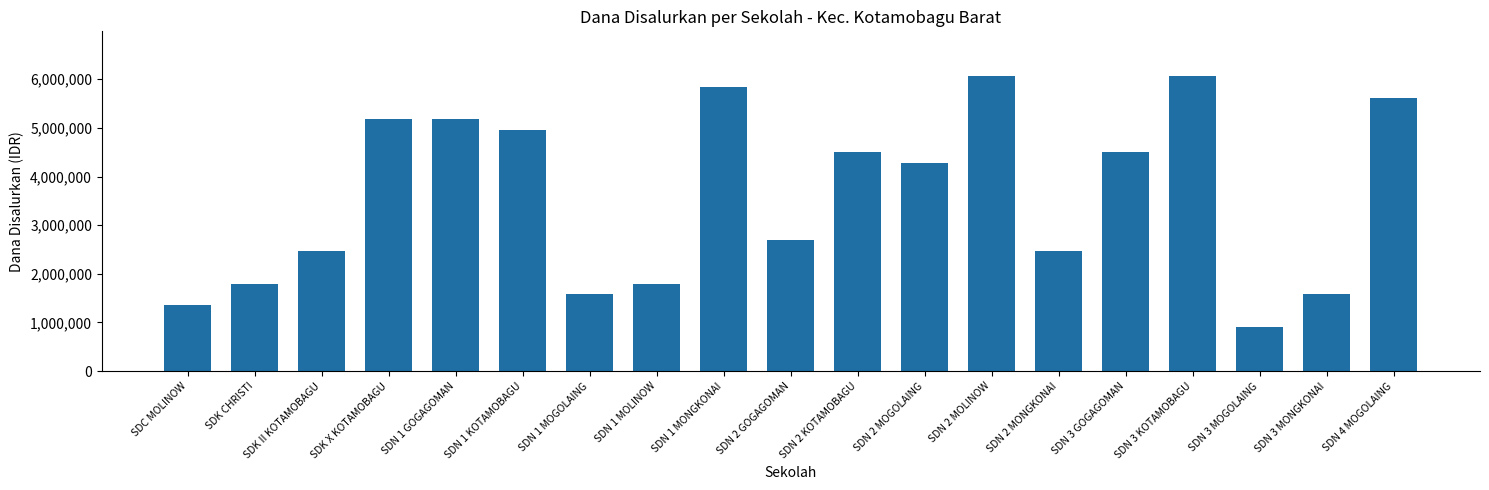

What is the value of the 5th bar from the left?

5175000